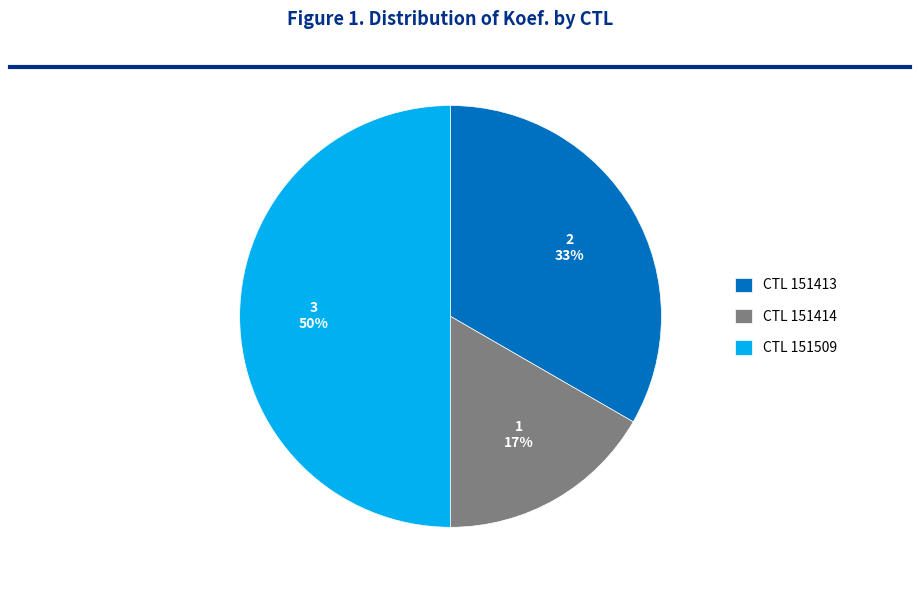

Which has a higher value, CTL 151413 or CTL 151509?

CTL 151509